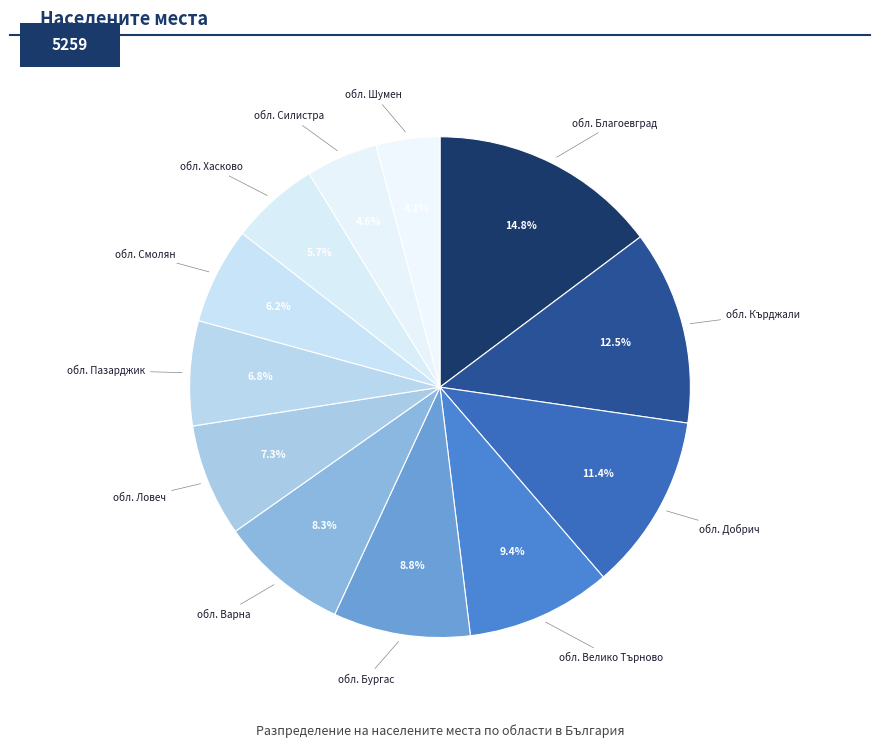

To the nearest percent, what is the average slice percentage?

8%